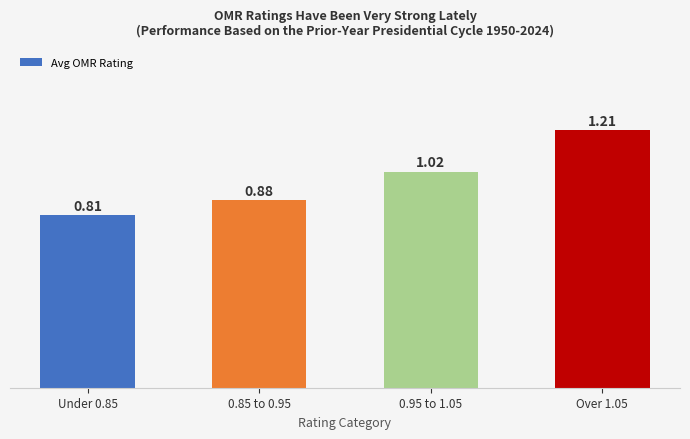

How many data points are less than 1?

2